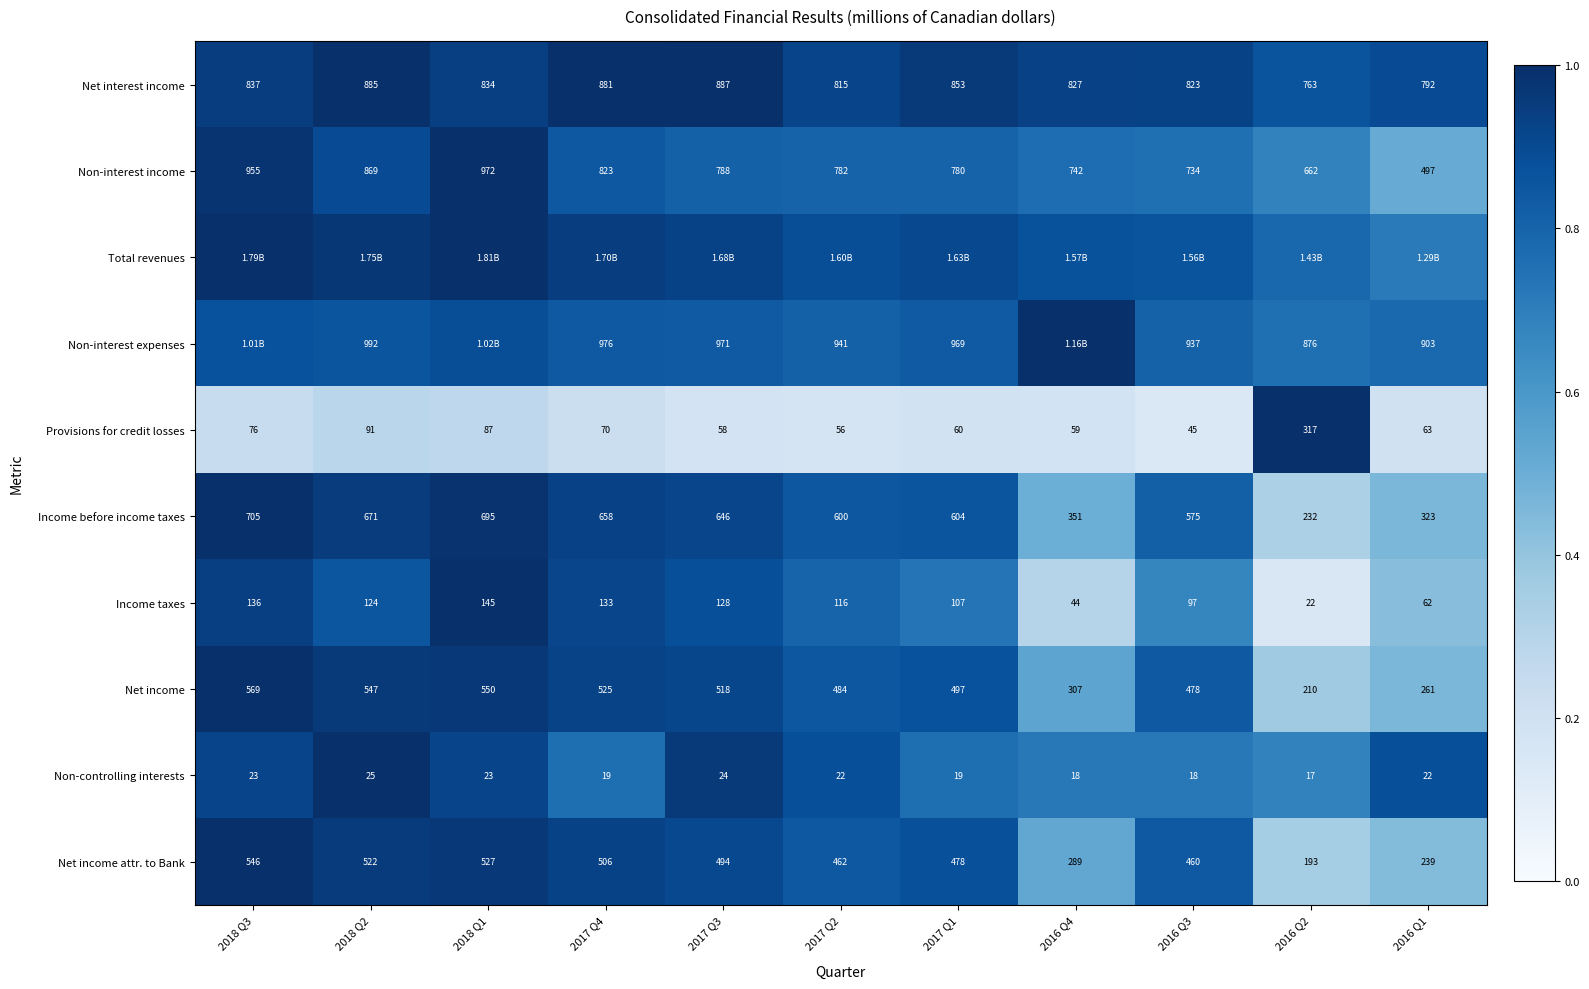

Is the value of Net income at 2016 Q3 greater than the value of Net interest income at 2018 Q1?

No